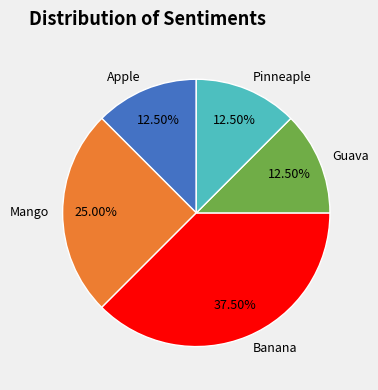

To the nearest percent, what portion does Mango represent?

25%